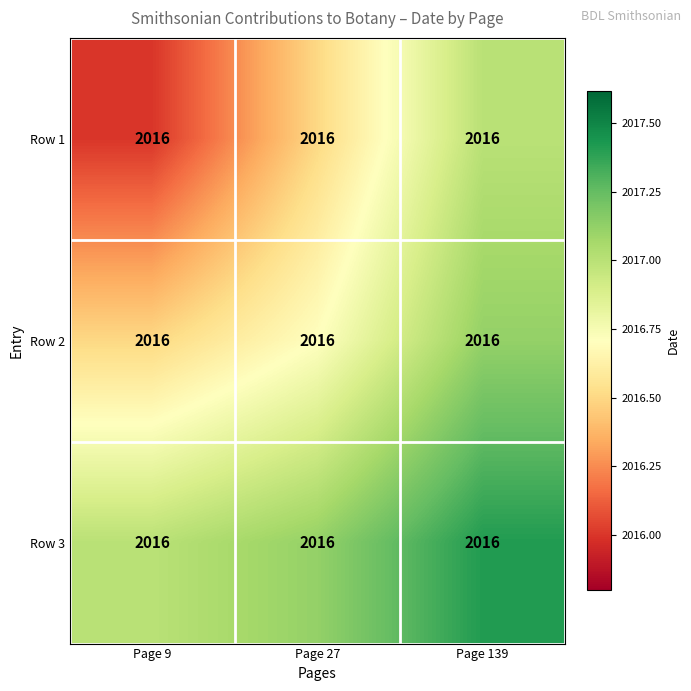

Reading left to right, extract all data points from this chart.

Row 1: Page 9=2016.0	Page 27=2016.0	Page 139=2016.0
Row 2: Page 9=2016.0	Page 27=2016.0	Page 139=2016.0
Row 3: Page 9=2016.0	Page 27=2016.0	Page 139=2016.0